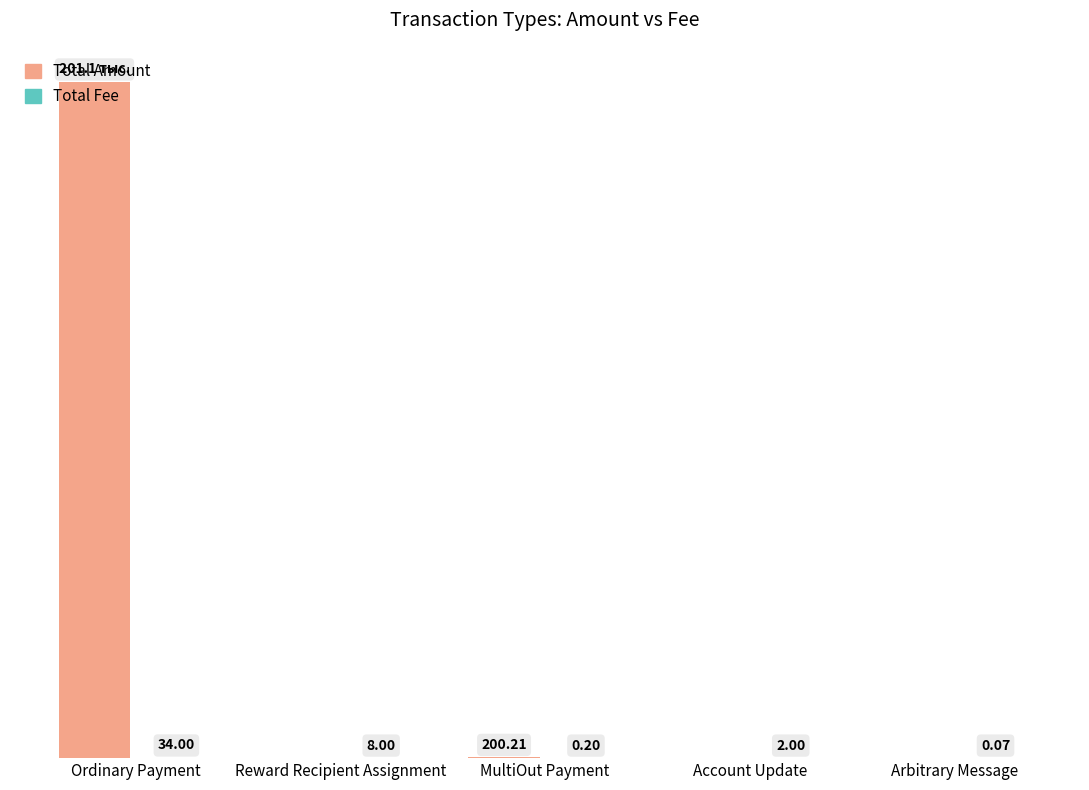

Does the chart contain stacked bars?

No